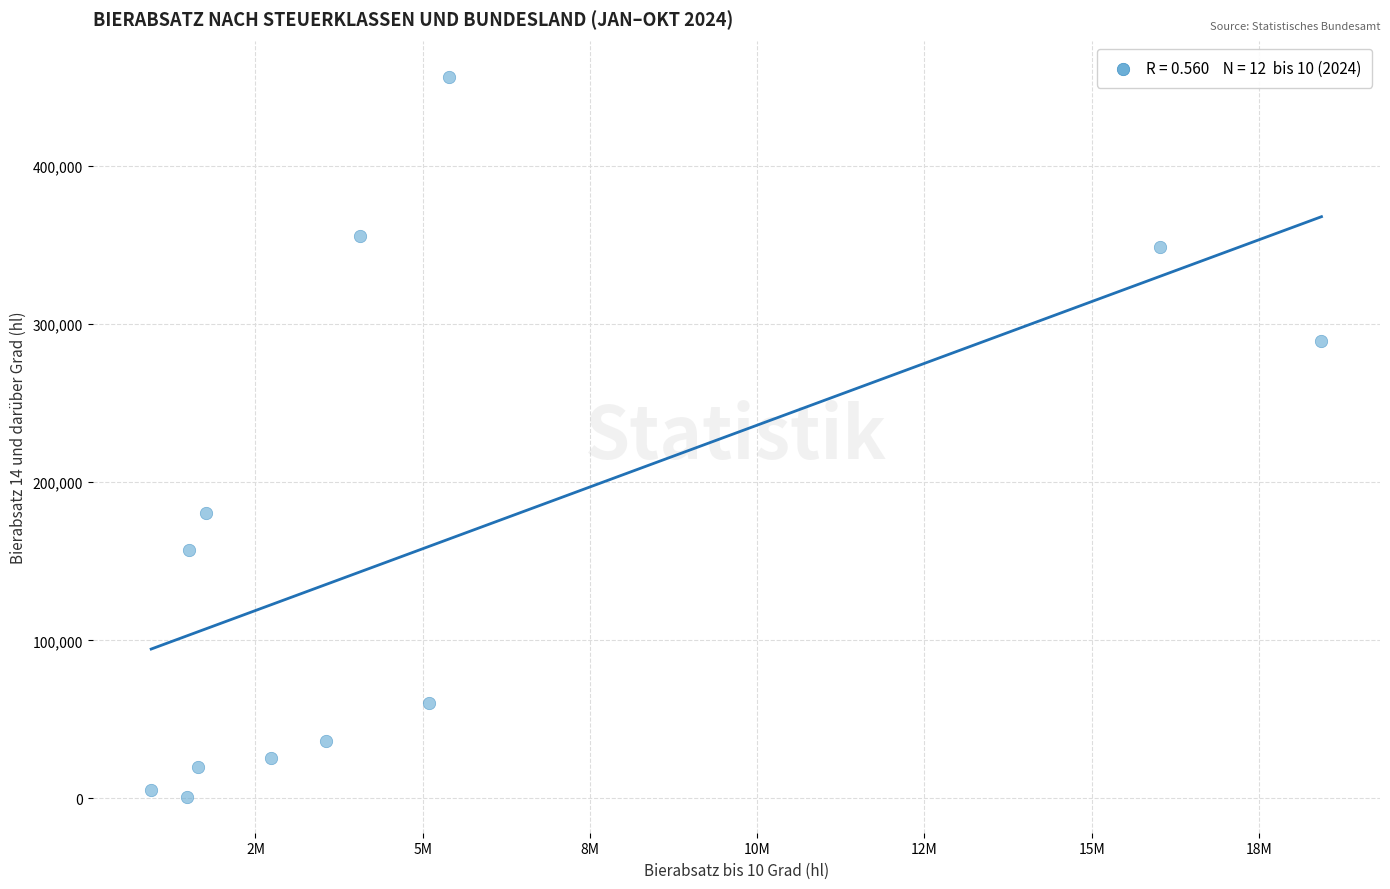

What Y value in the scatter plot is closest to 228564?

180349.5